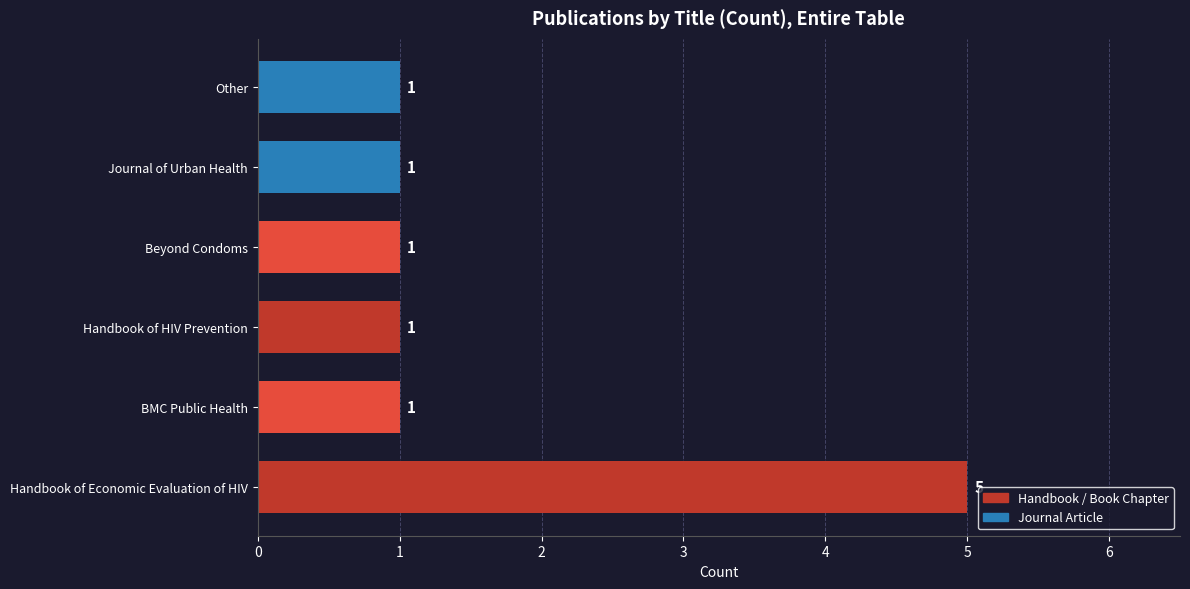

How many values are between 1 and 2?

5